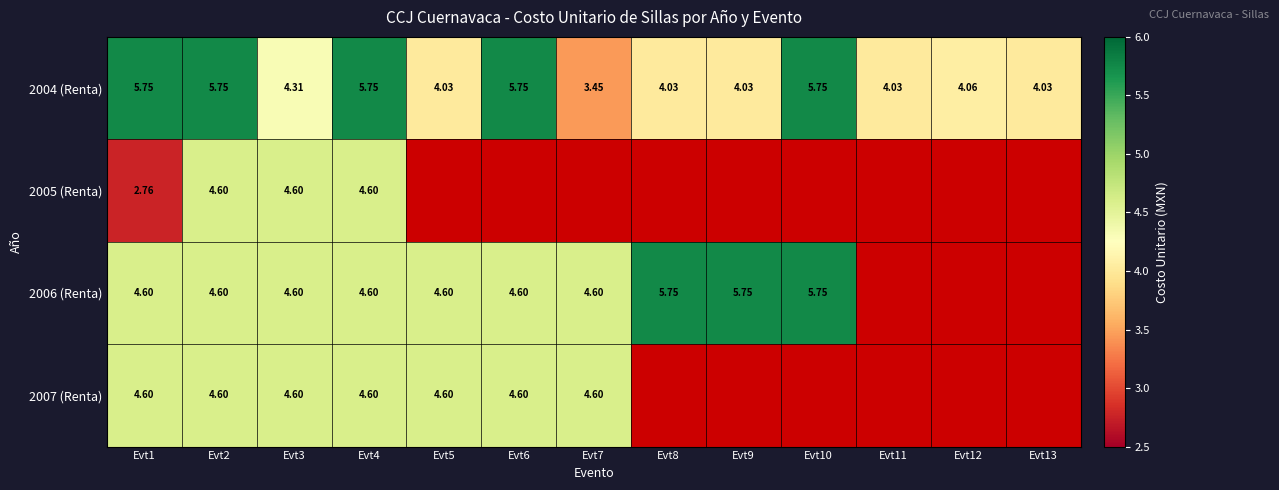

At which category is the sum across all series the highest?

Evt2